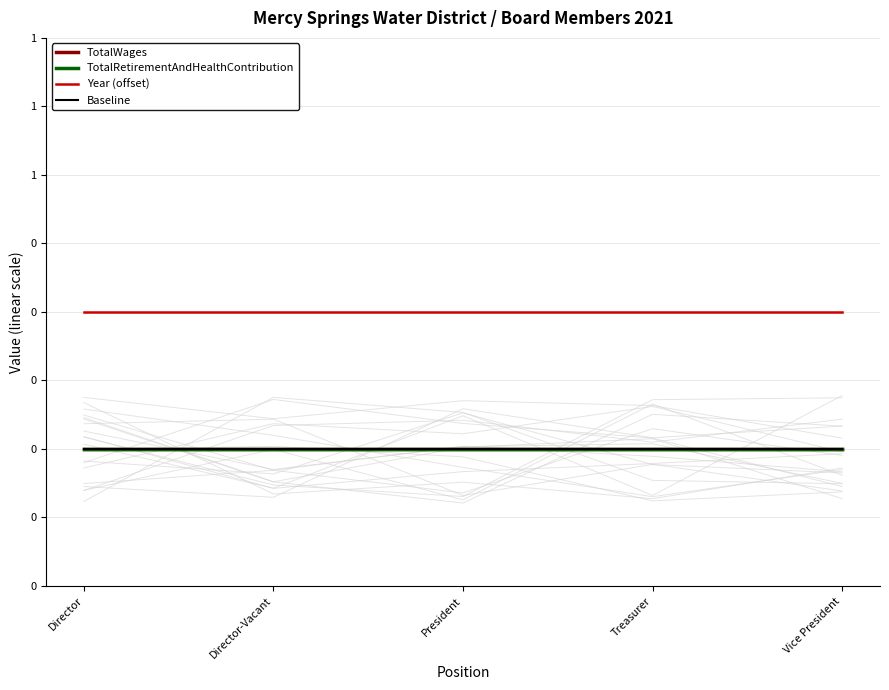

Is the value of Baseline at Vice President greater than the value of Year (offset) at President?

No